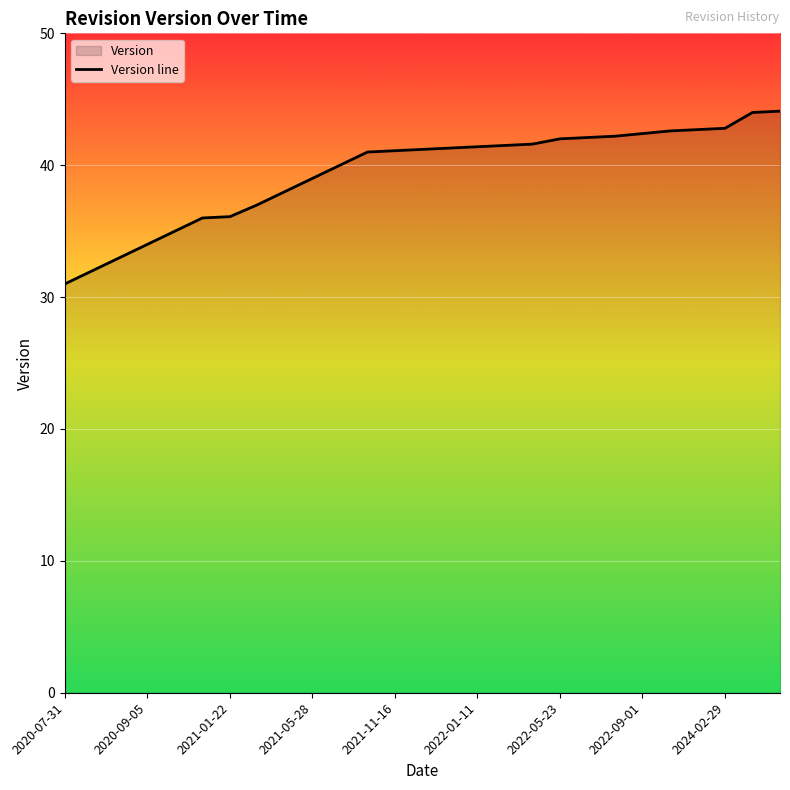

The chart shows a value of 23.4 at 2022-01-11. True or false?

False